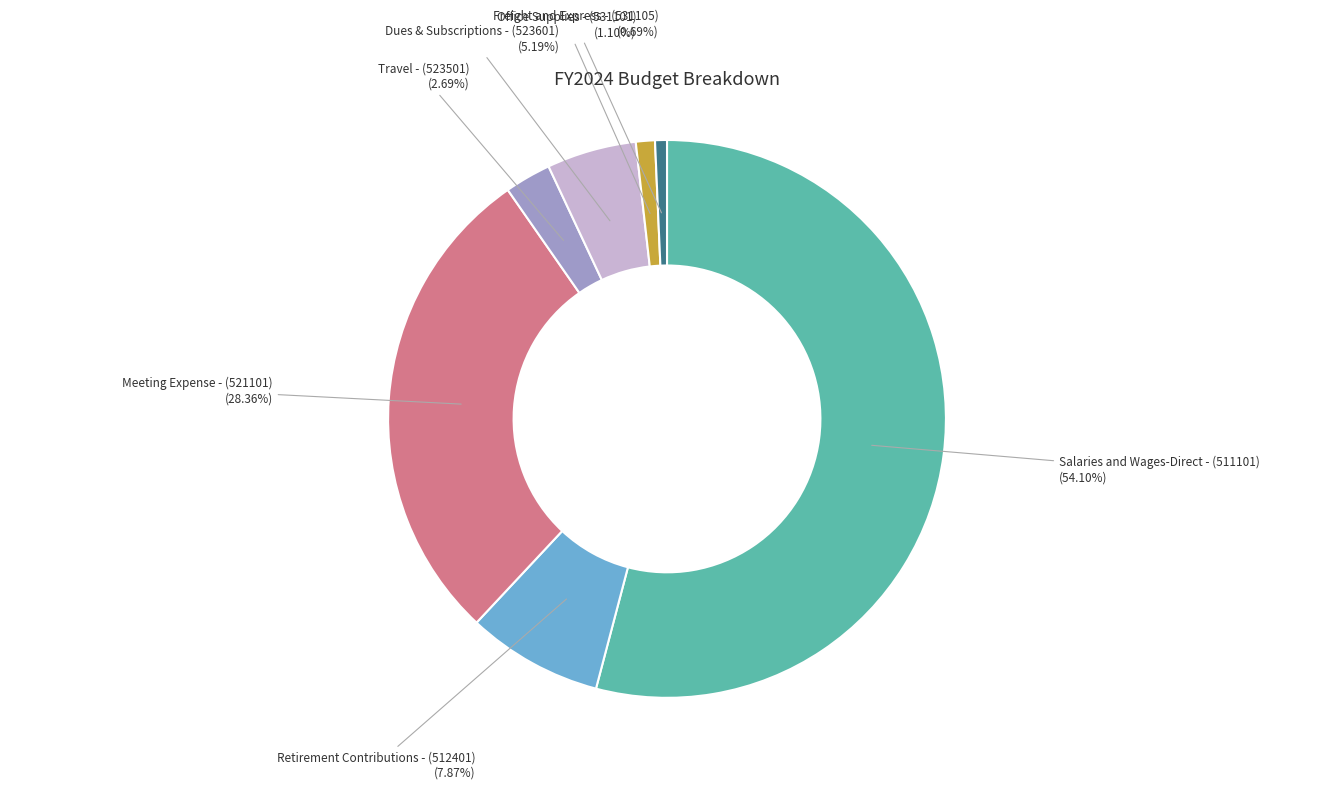

Approximately how many times larger is the value at Dues & Subscriptions - (523601) compared to Office Supplies - (531101)?

4.7